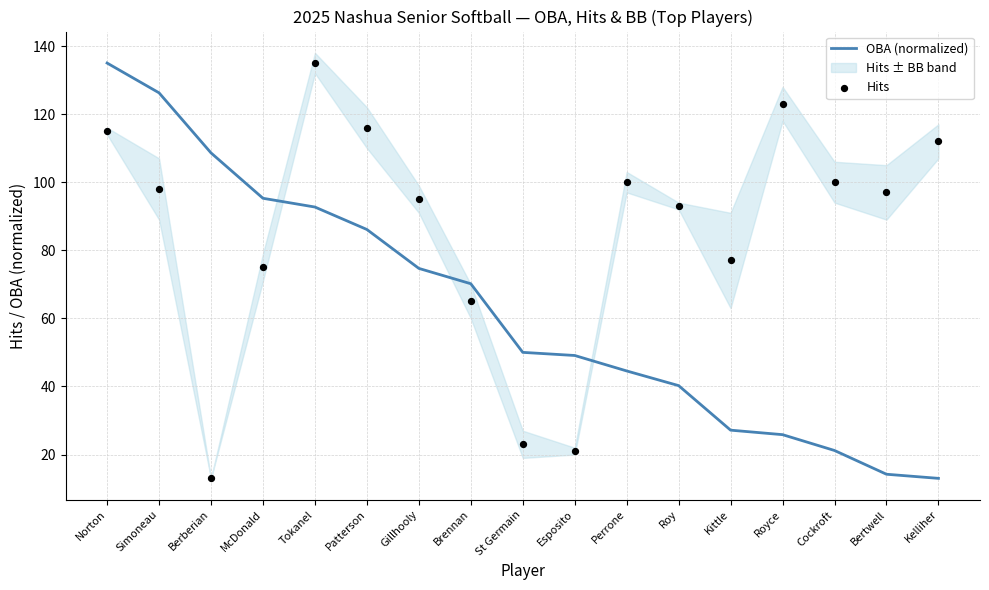

Which series has the largest Y range (max minus min)?

OBA (normalized)